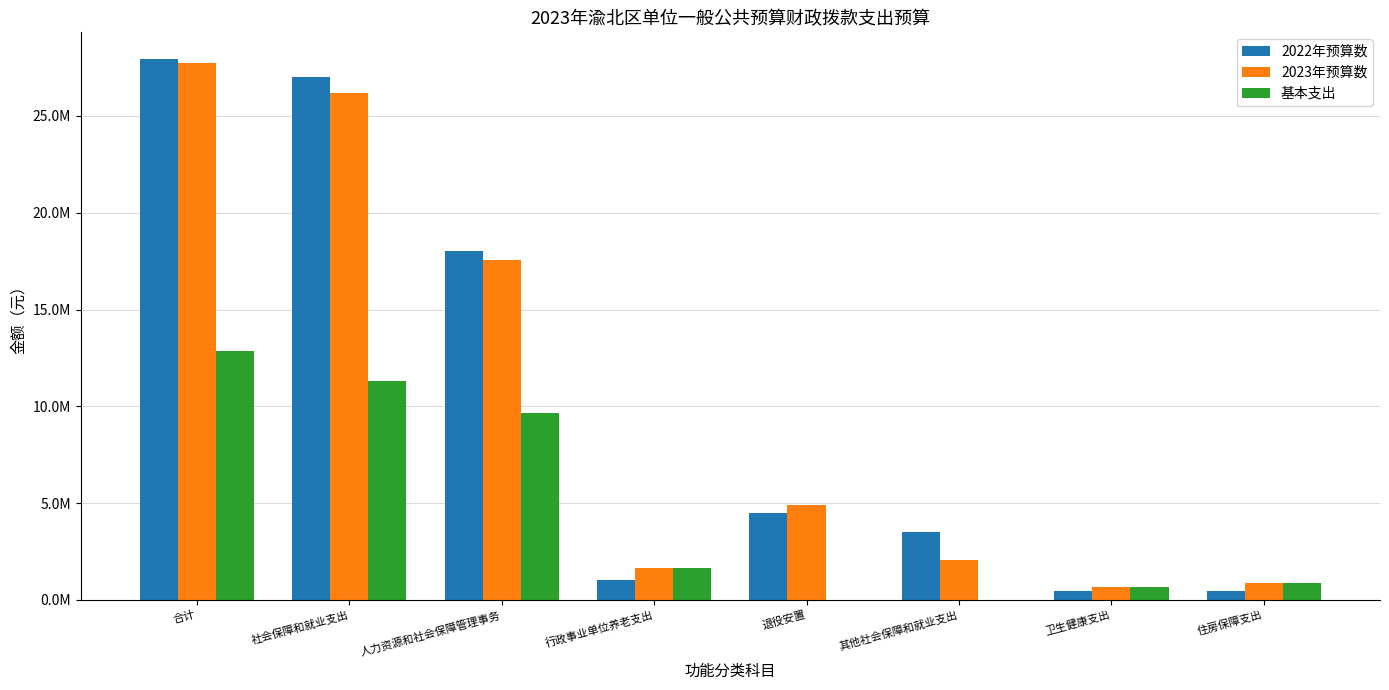

What is the difference between the 2022年预算数 values at 其他社会保障和就业支出 and 退役安置?

953144.0